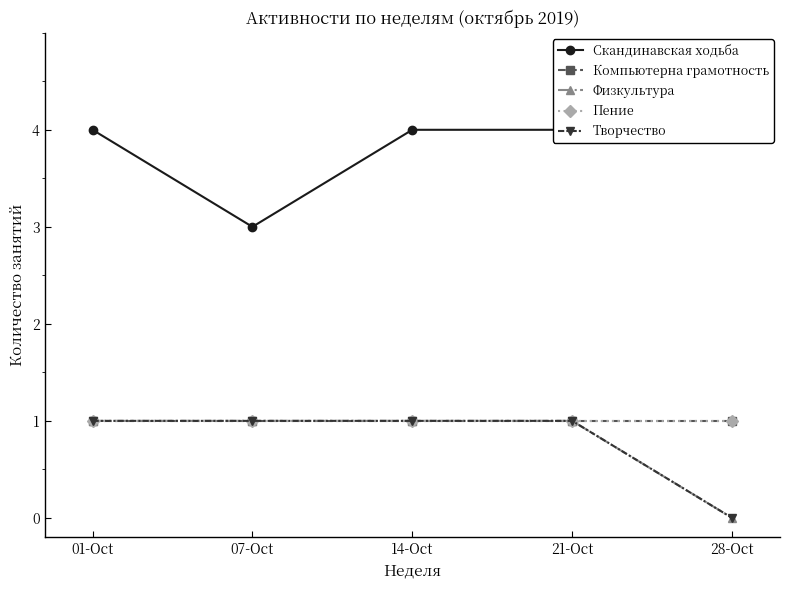

At which label does Пение reach its minimum?

01-Oct